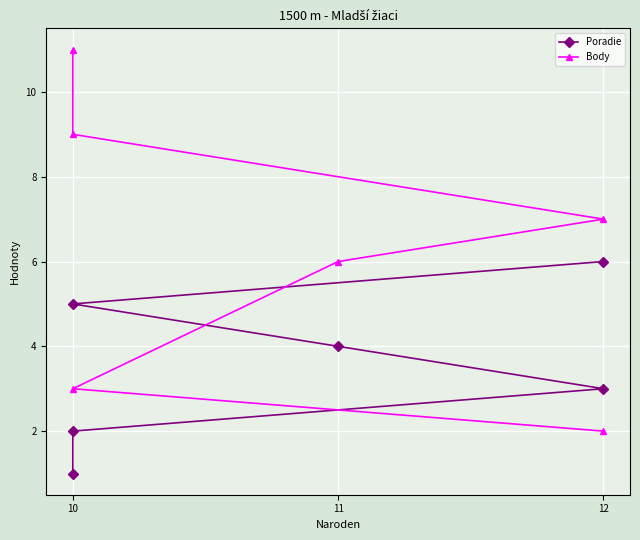

Where is Poradie nearest to the value 3?

12